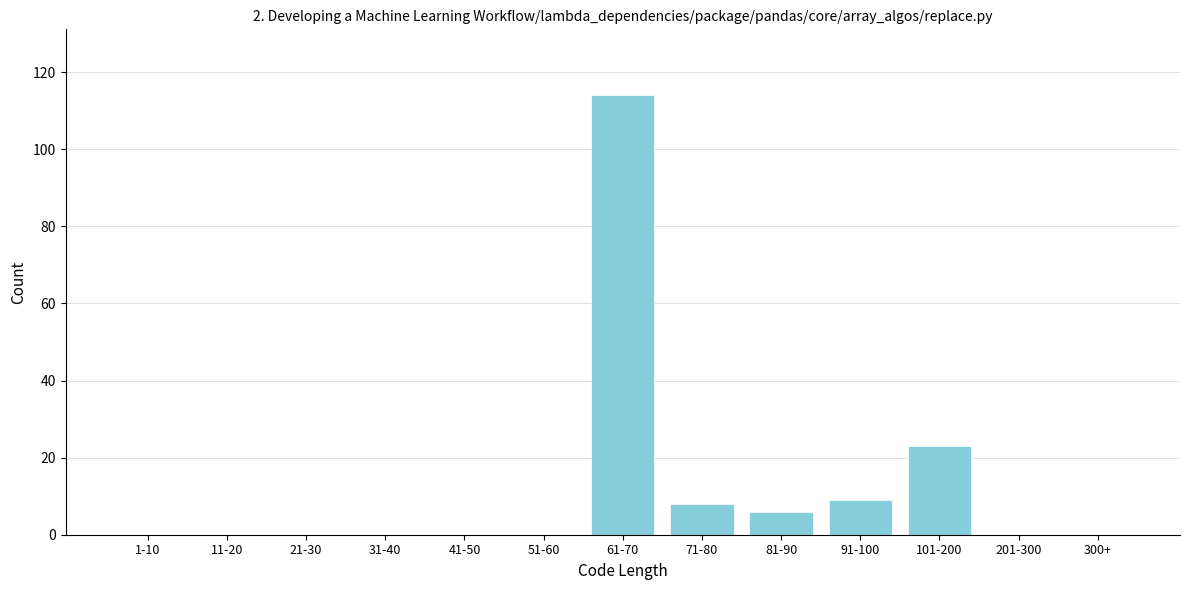

Reading left to right, what are all the values shown in this chart?

1-10=0	11-20=0	21-30=0	31-40=0	41-50=0	51-60=0	61-70=114	71-80=8	81-90=6	91-100=9	101-200=23	201-300=0	300+=0